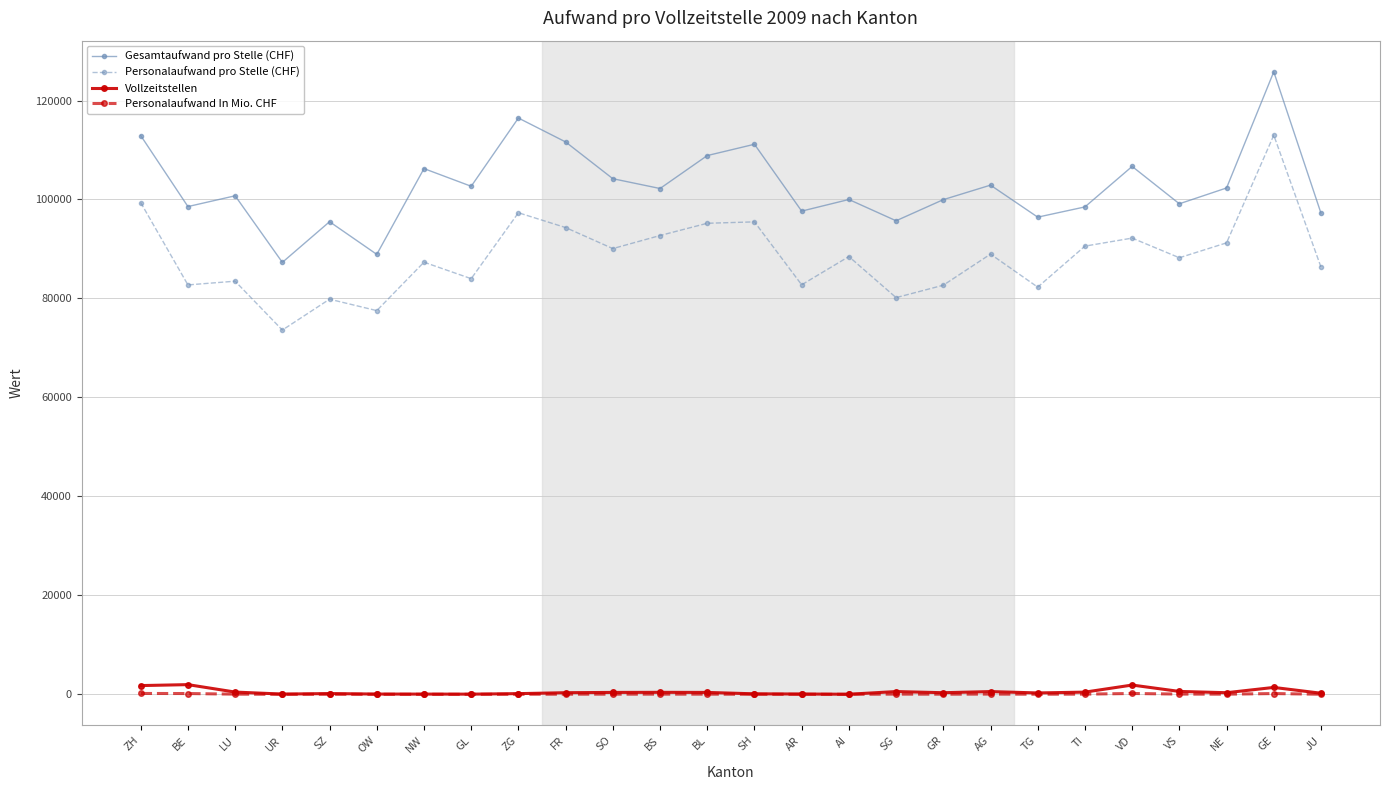

What is the difference between the maximum and second lowest values in the Personalaufwand In Mio. CHF series?

172.7